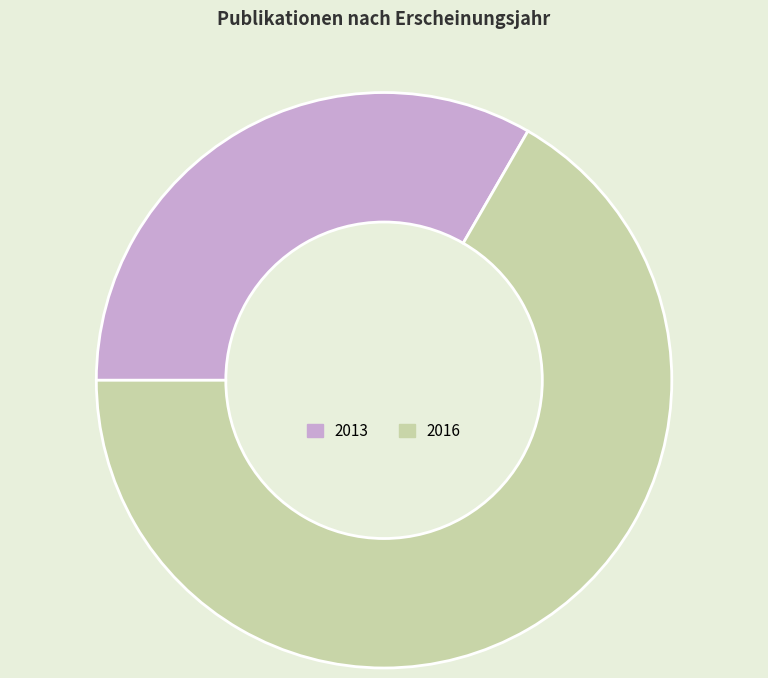

Count the number of slices in the pie.

2